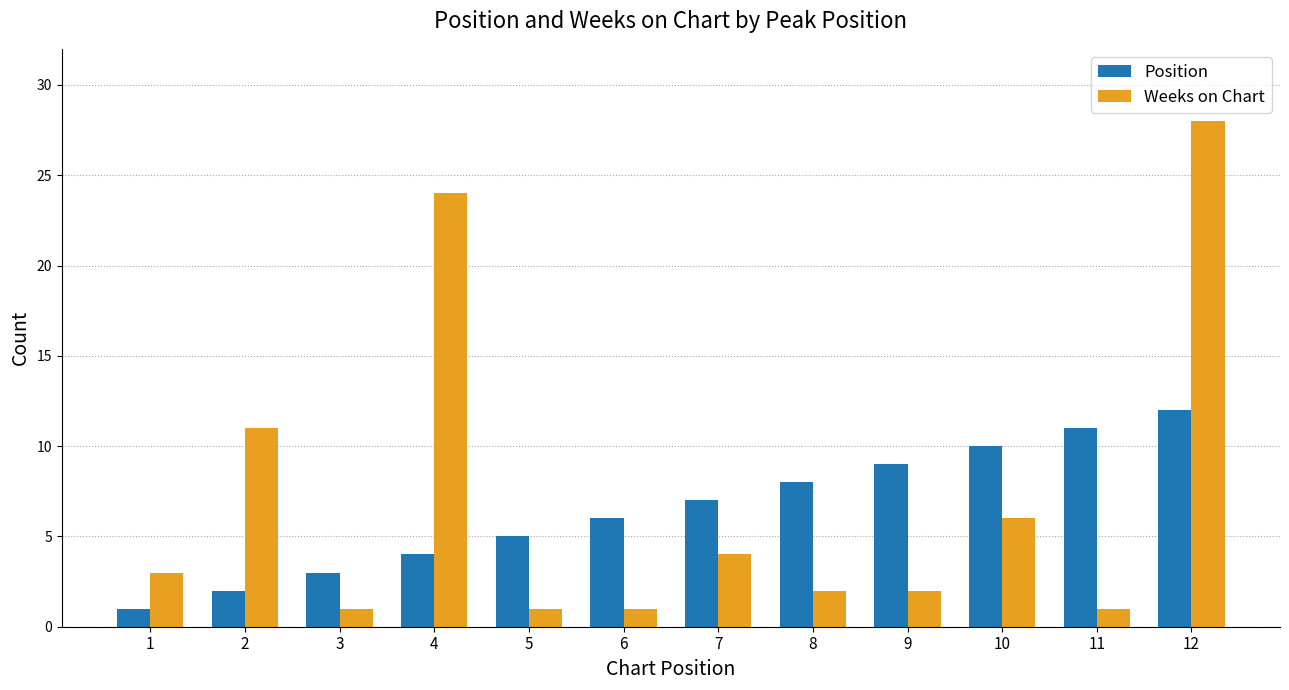

Reading right to left, transcribe all the data shown in this chart.

Position: 12=12	11=11	10=10	9=9	8=8	7=7	6=6	5=5	4=4	3=3	2=2	1=1
Weeks on Chart: 12=28	11=1	10=6	9=2	8=2	7=4	6=1	5=1	4=24	3=1	2=11	1=3